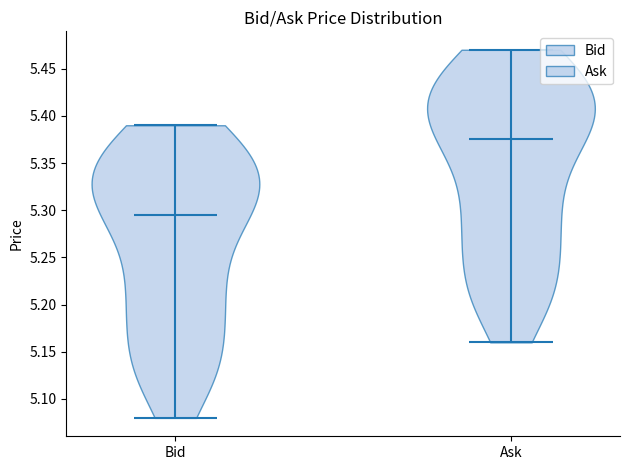

Which violin has the highest median line?

Ask